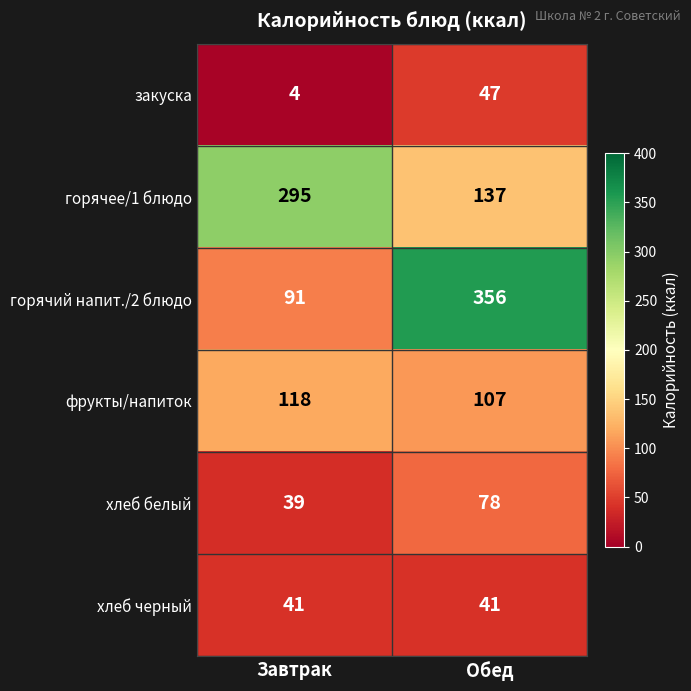

At which category is the sum across all series the highest?

Обед